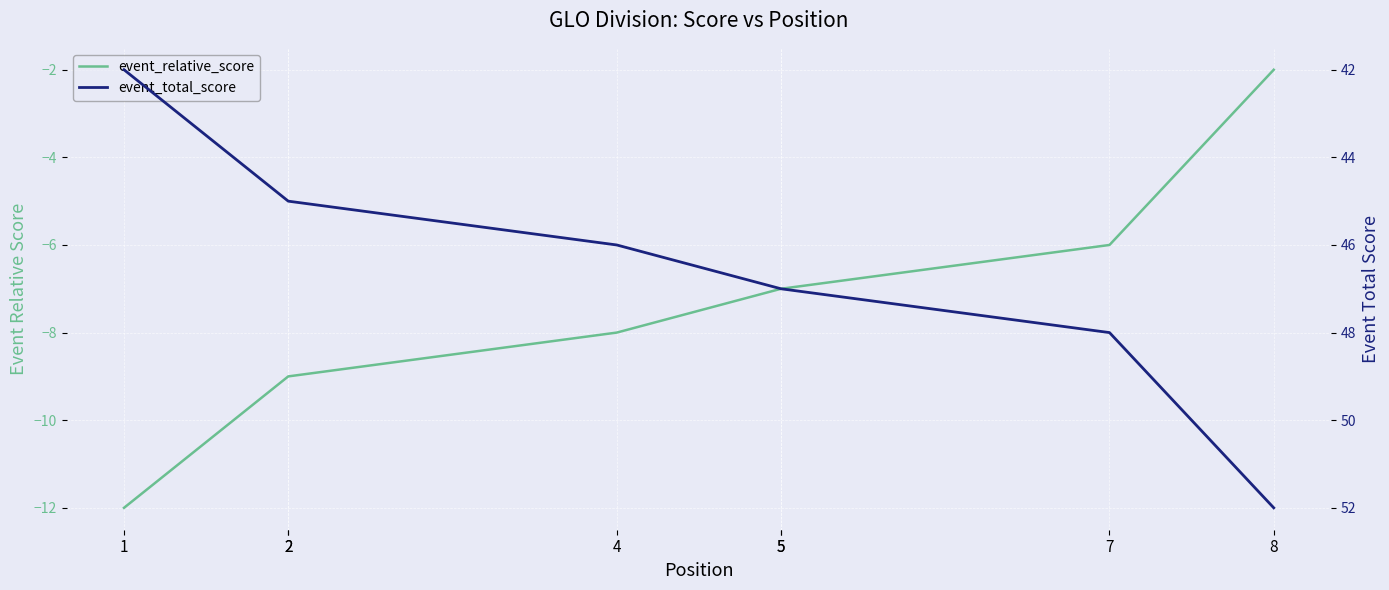

Which series has the largest total across all categories?

event_total_score